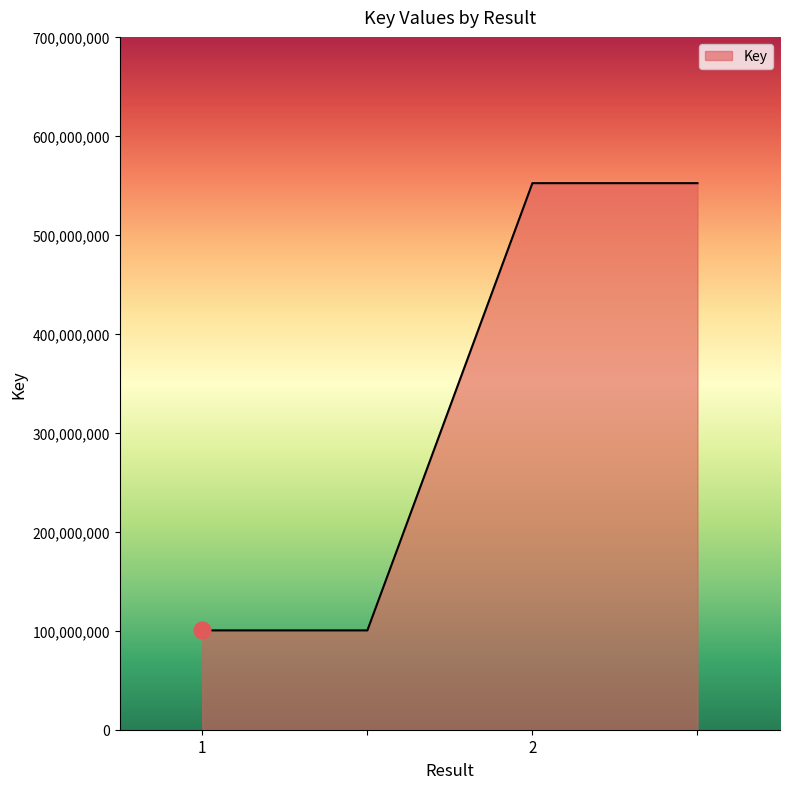

Reading left to right, extract all data points from this chart.

100353841	100353841	552214664	552214664